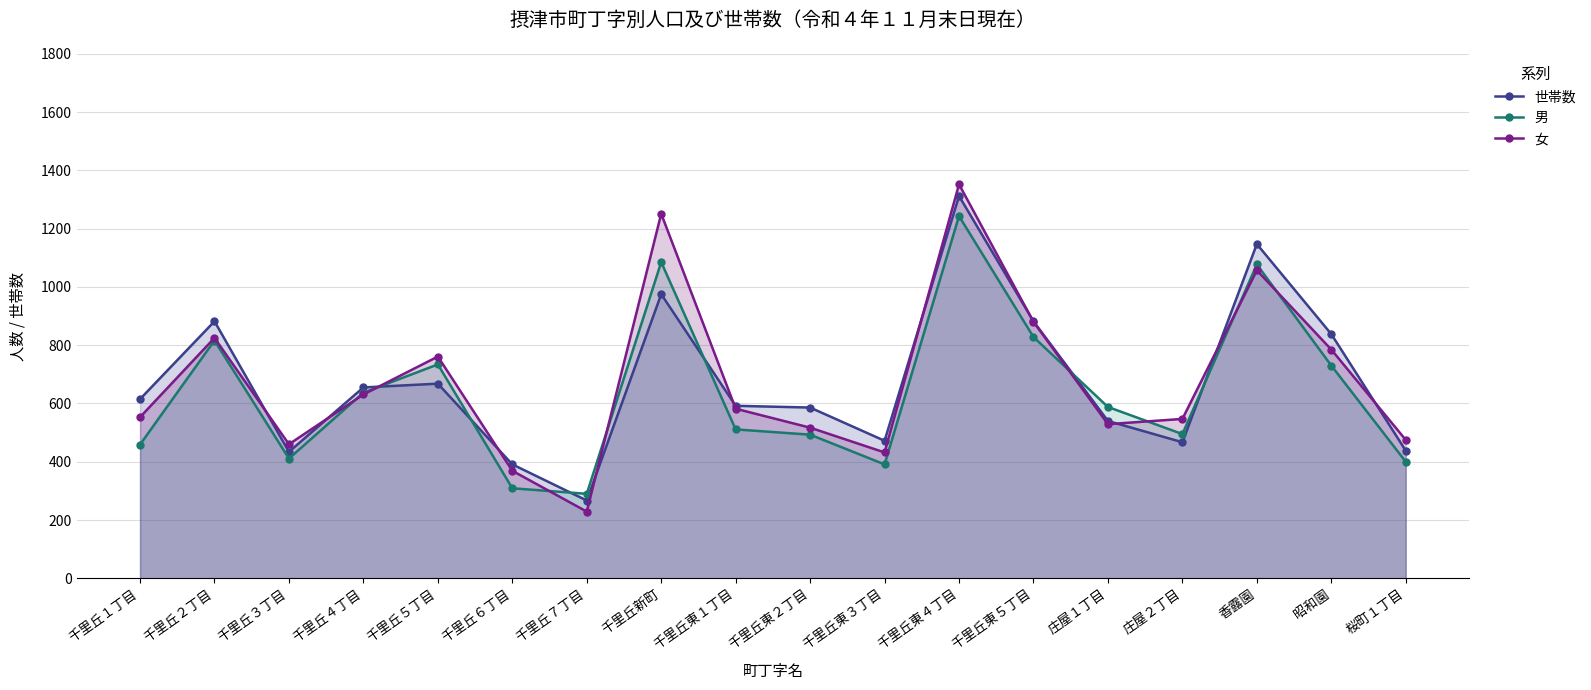

How many lines are shown in the chart?

3